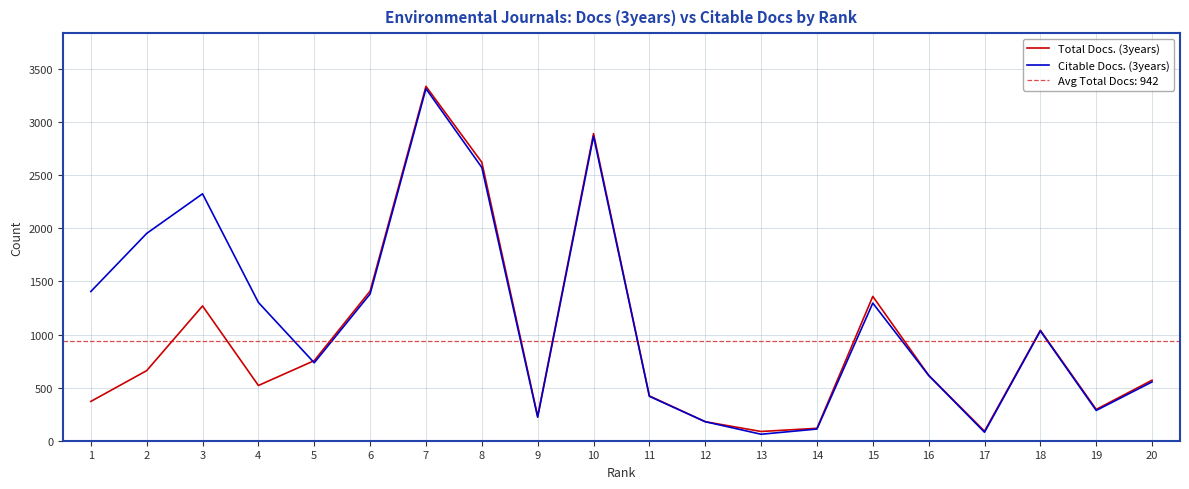

Between 10 and 16, which series saw the biggest shift?

Total Docs. (3years)